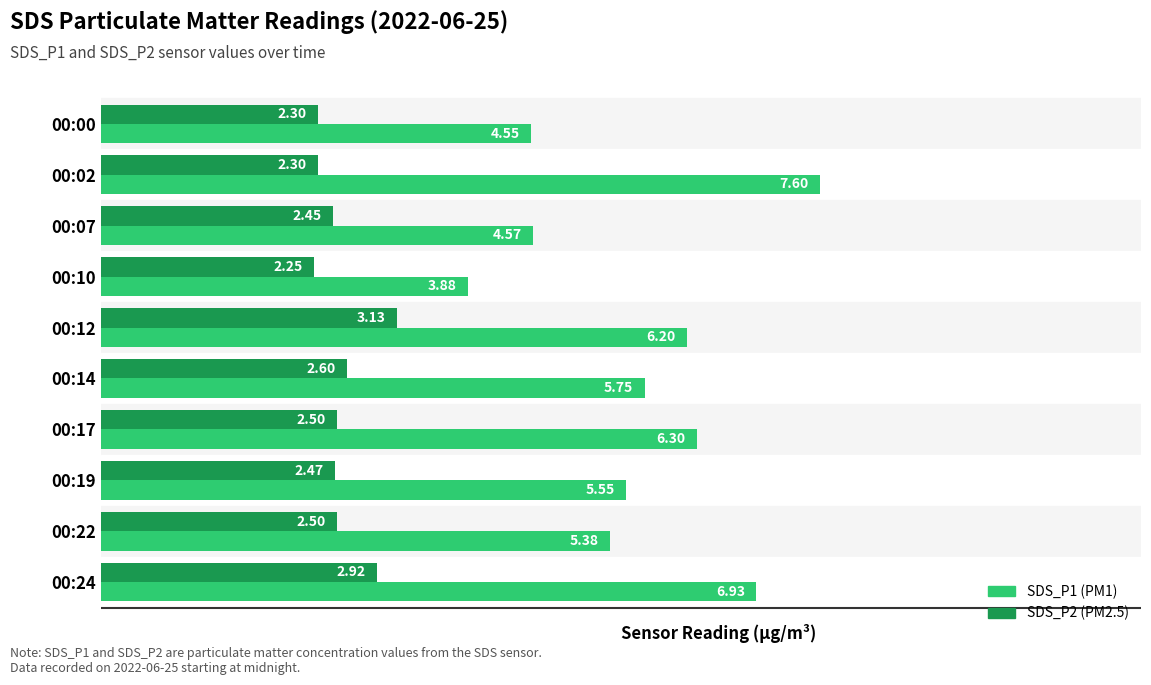

What is the total value across all series at 00:17?

8.8